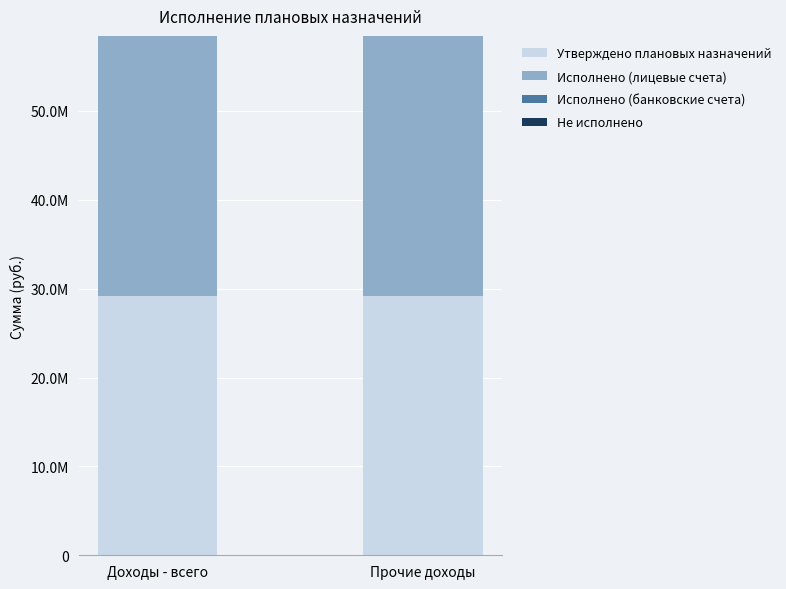

What is the label of the 2nd bar from the right?

Доходы - всего